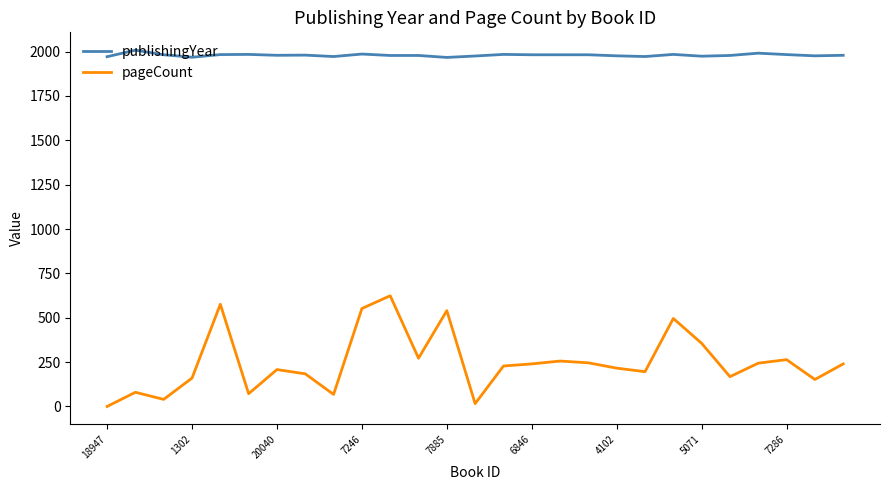

Which series has the largest range (max minus min)?

pageCount